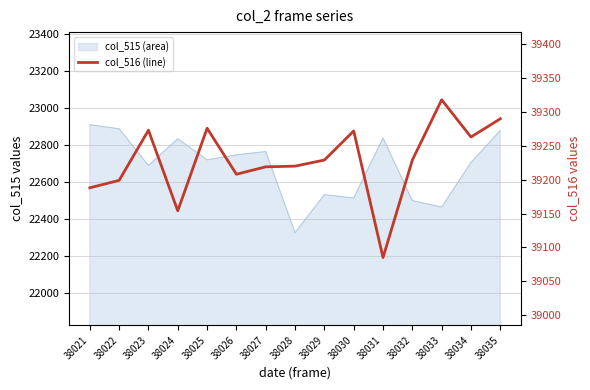

At which label does the data first exceed 39229?

38023